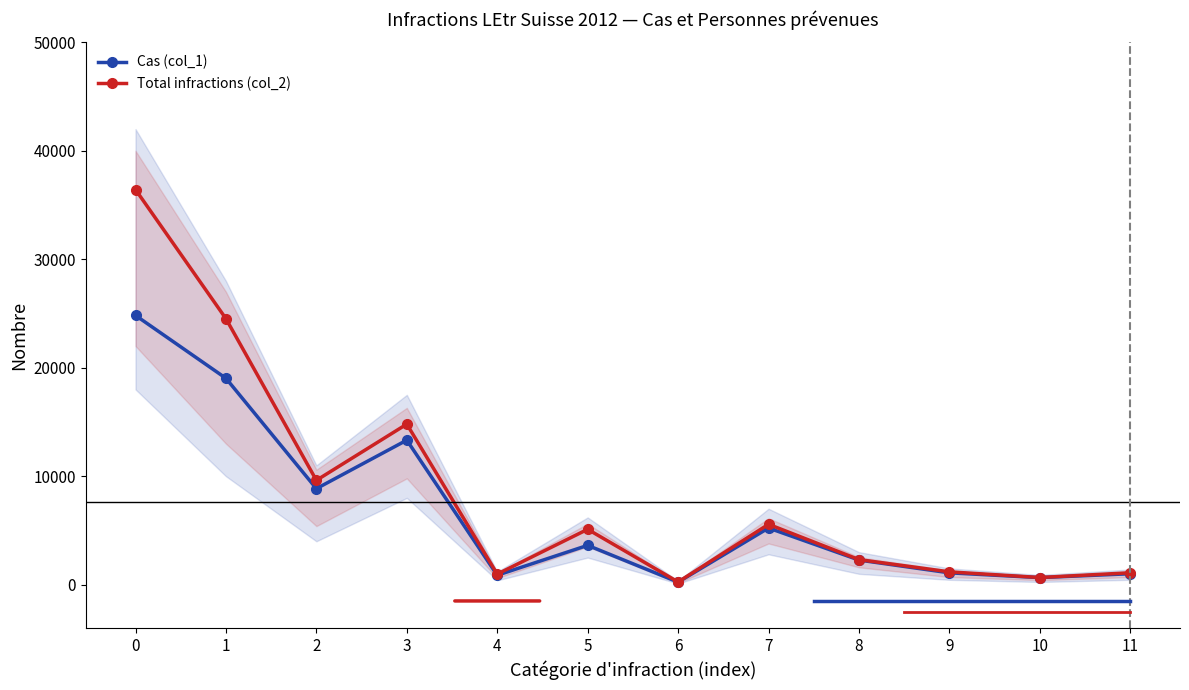

How many interior local valleys does the Cas (col_1) series have?

4